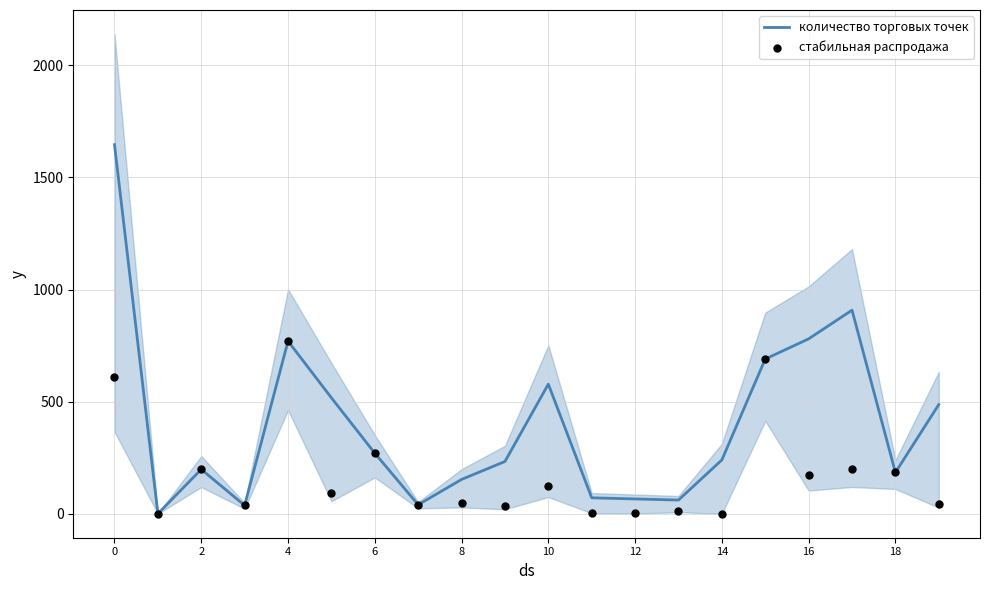

Which series has the largest total across all categories?

количество торговых точек